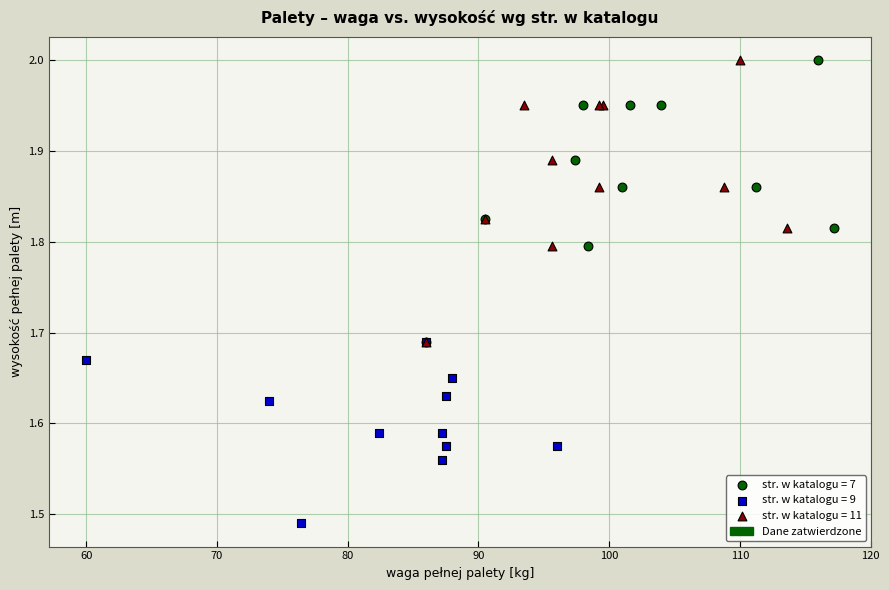

Which series contains the lowest Y value?

str. w katalogu = 9